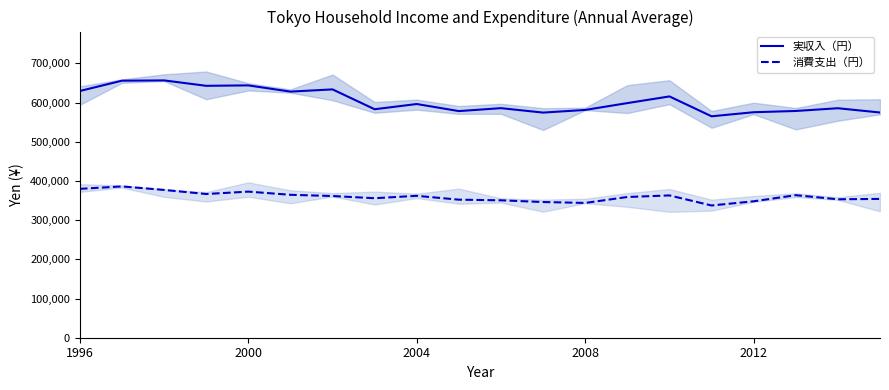

True or false: 消費支出（円） and 実収入（円） intersect in this chart.

False